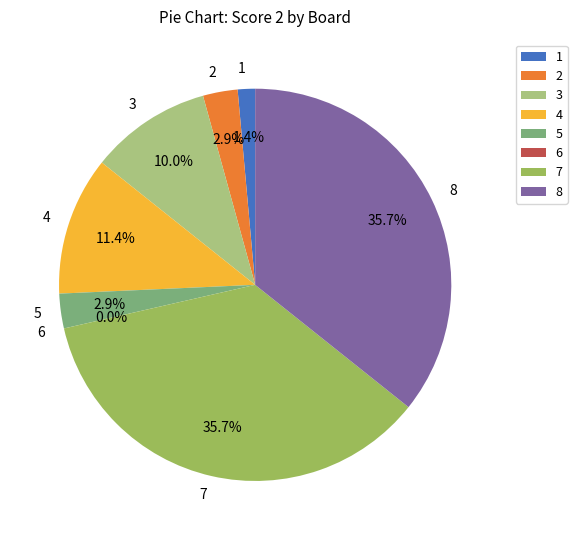

Does 7 represent more than half of the total?

No